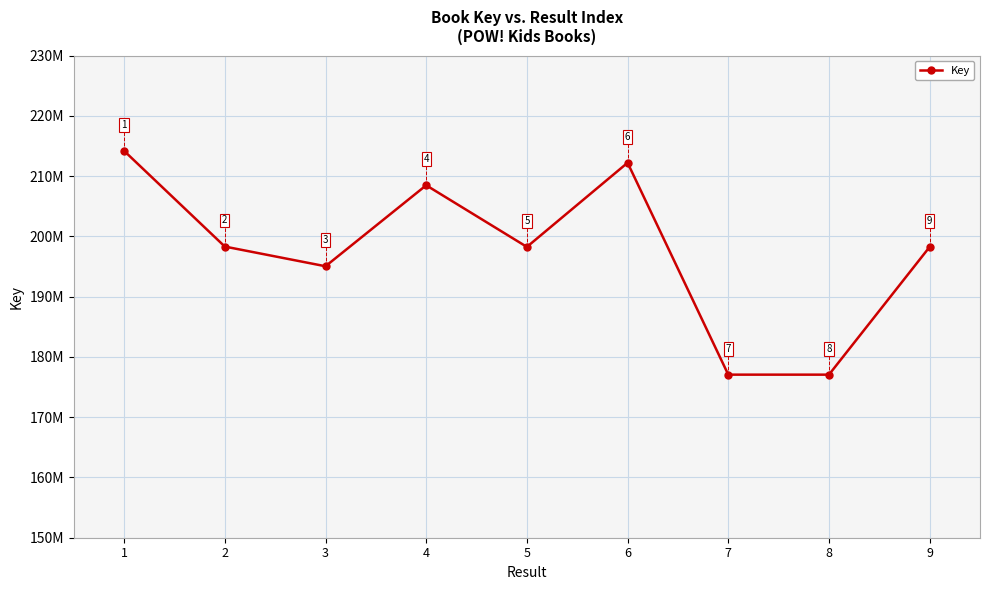

What is the change in value from 6 to 7?

-35157733